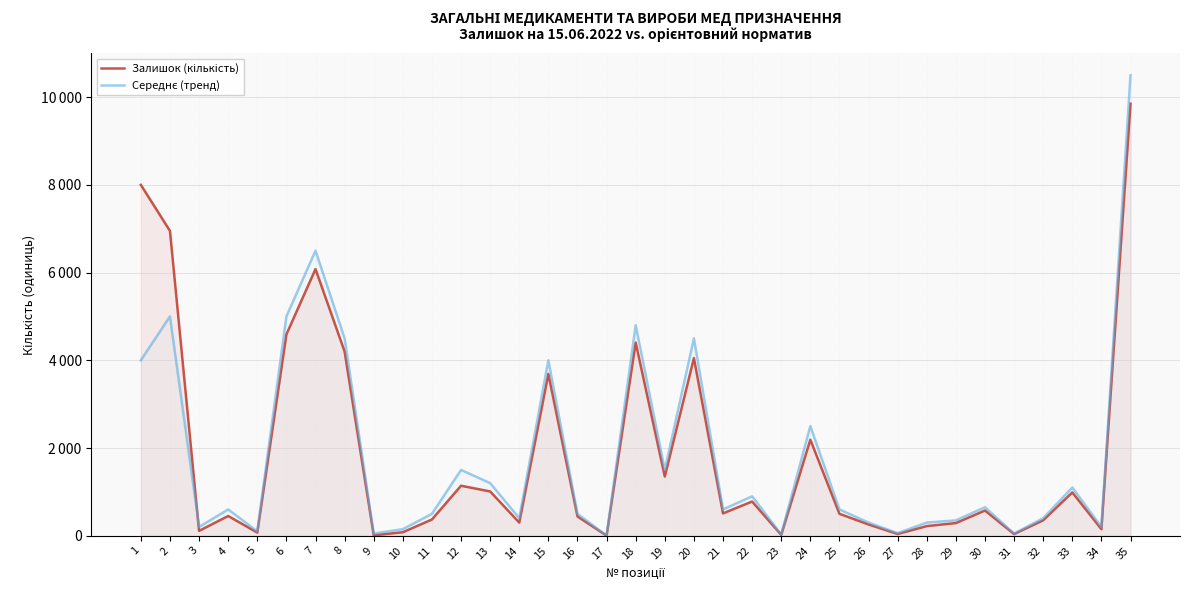

What is the value of the Залишок (кількість) point at the 19th from the left?

1350